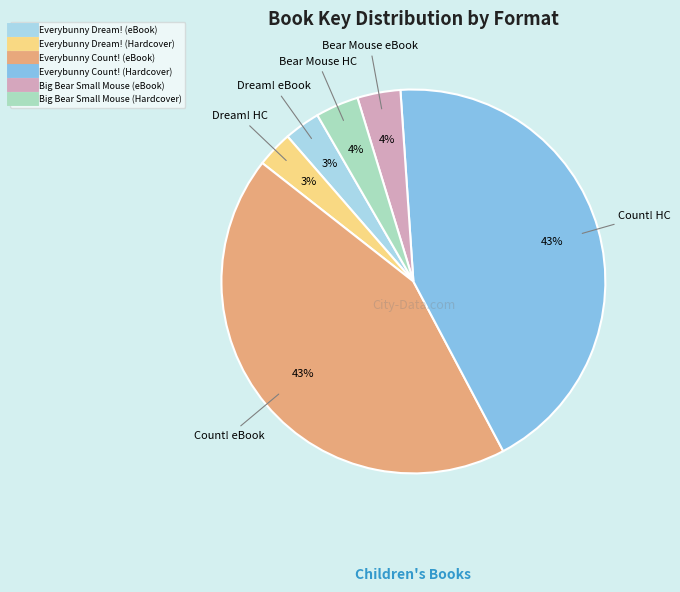

To the nearest percent, what portion does Everybunny Count! (eBook) represent?

43%